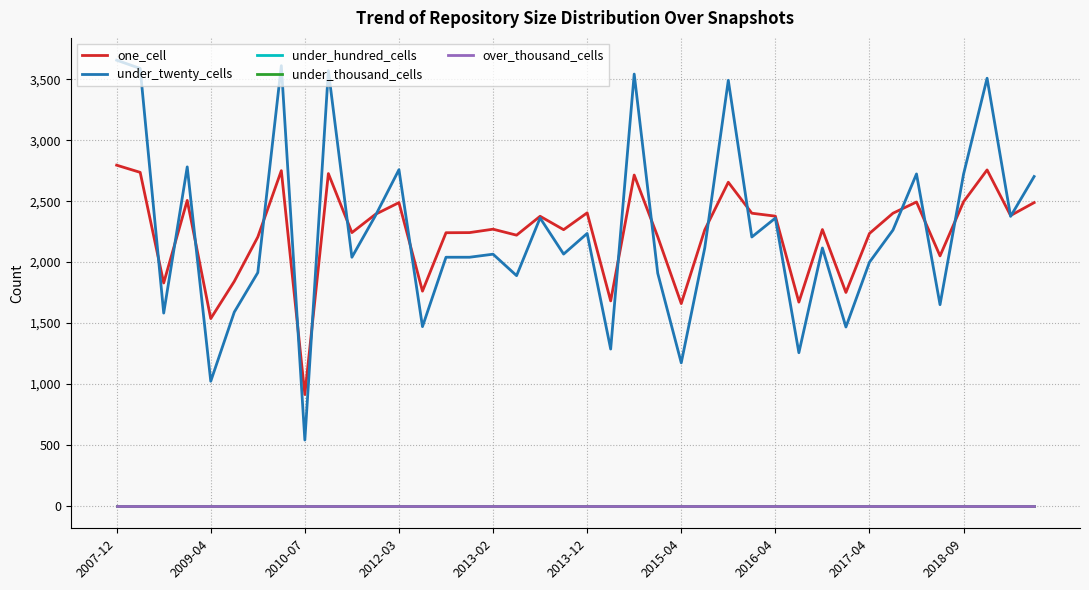

Is this an area chart (filled region under the line)?

No